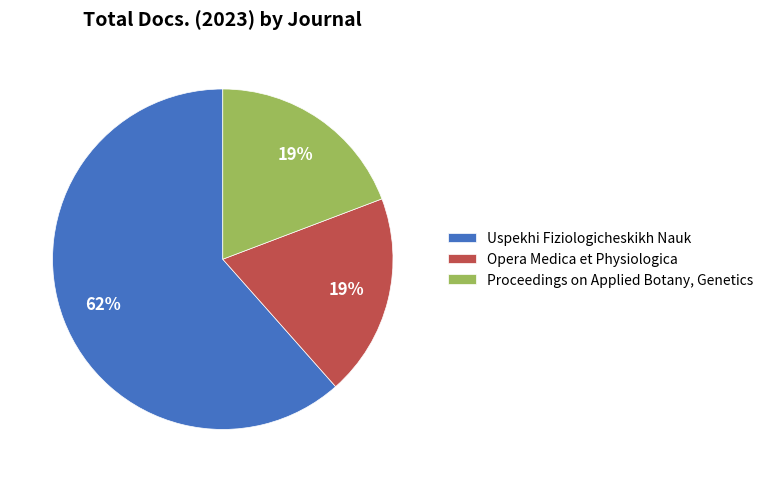

Is it true that Proceedings on Applied Botany, Genetics is 12% of the pie?

False